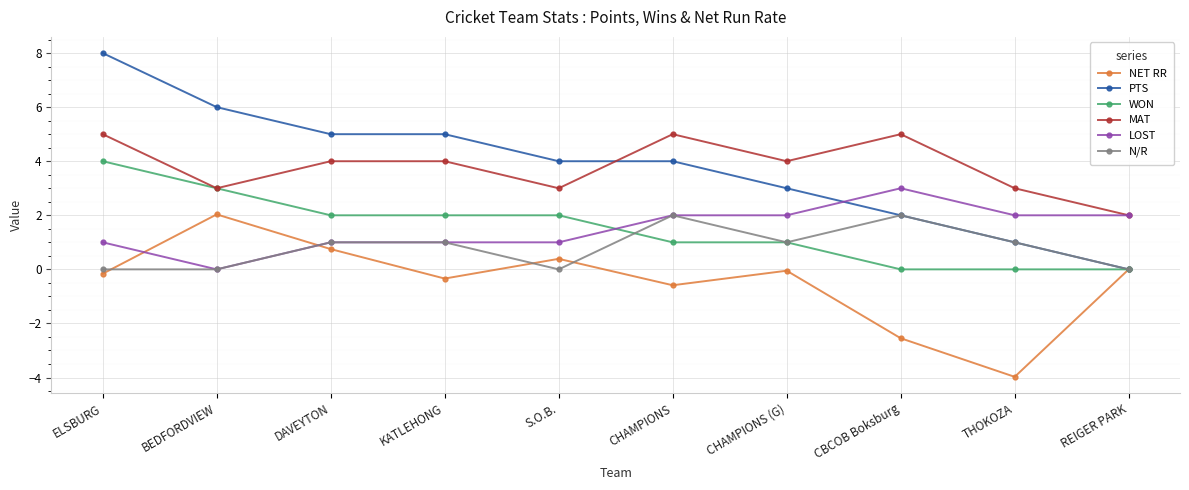

Does the chart display data point markers on the line(s)?

Yes